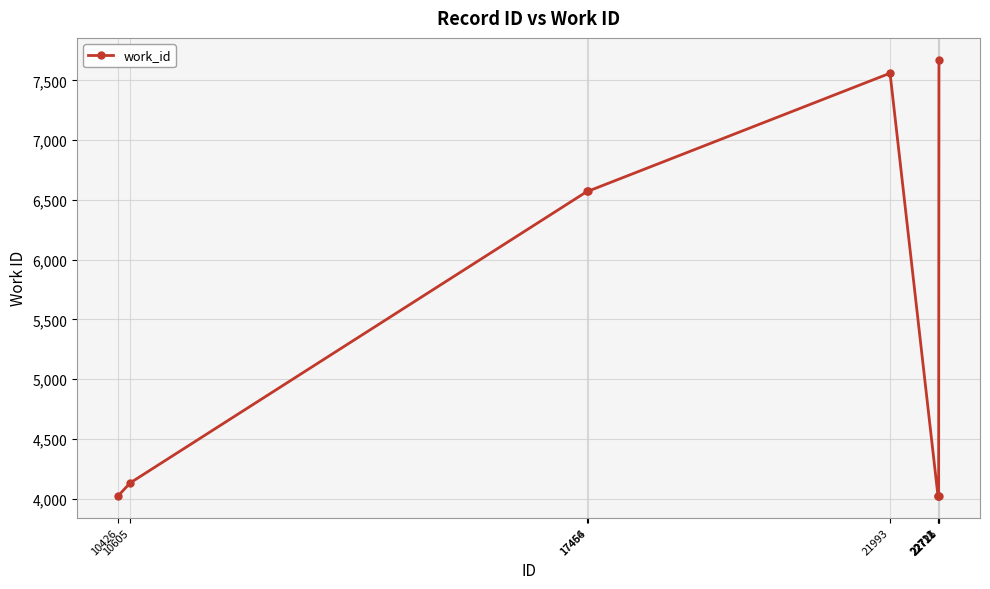

The chart shows a value of 5800 at 22712. True or false?

False